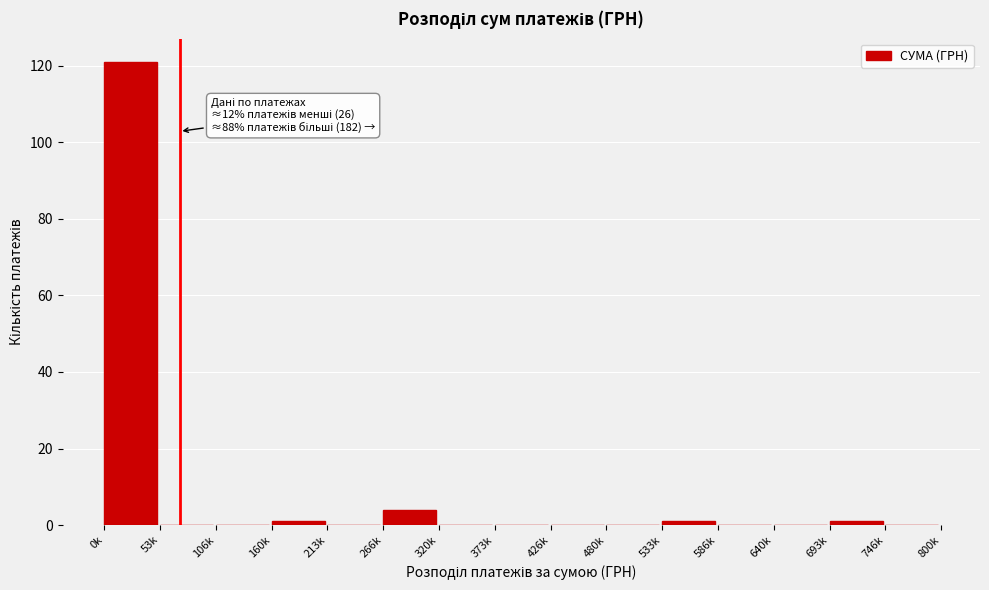

Reading left to right, what are all the values shown in this chart?

0k=121	53k=0	106k=0	160k=1	213k=0	266k=4	320k=0	373k=0	426k=0	480k=0	533k=1	586k=0	640k=0	693k=1	746k=0